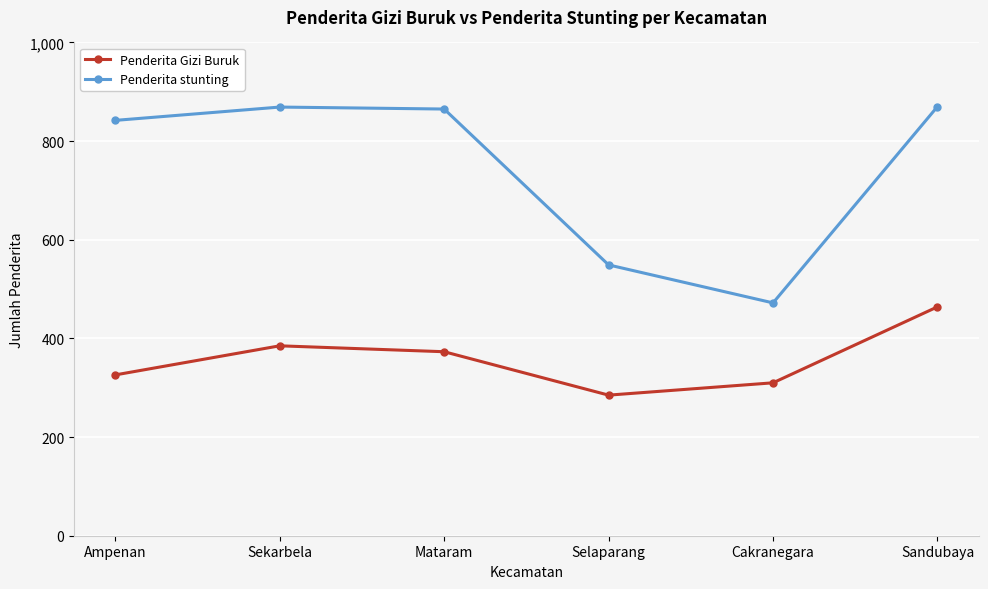

True or false: Penderita Gizi Buruk has more than 0 points higher than both neighbors.

True